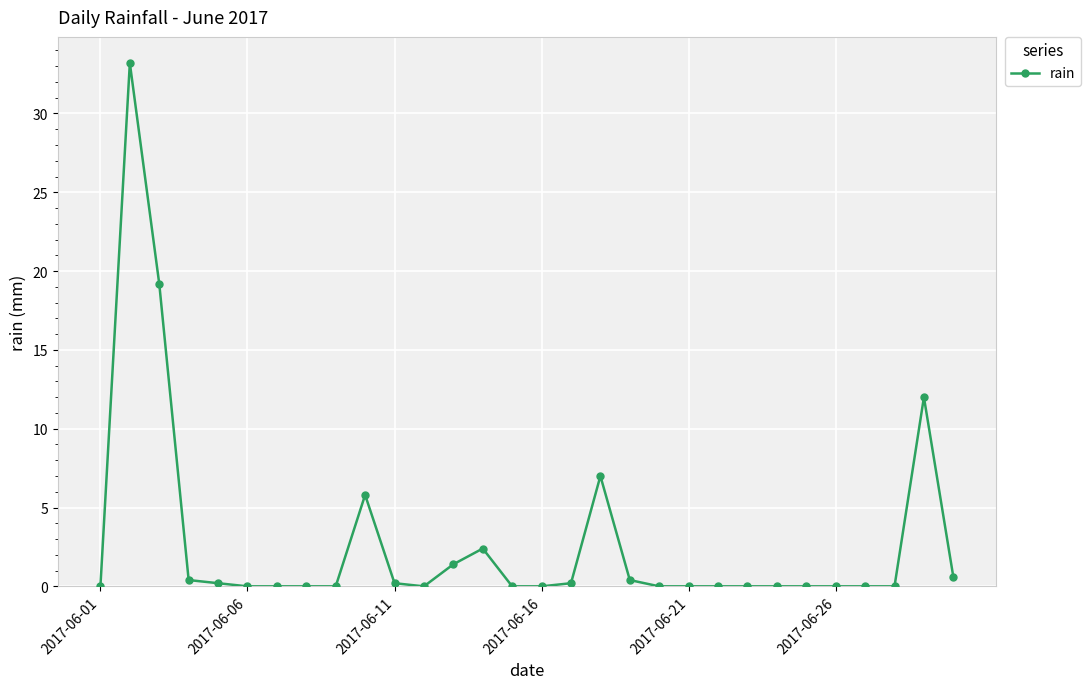

True or false: the data has more than 2 interior local peaks.

True